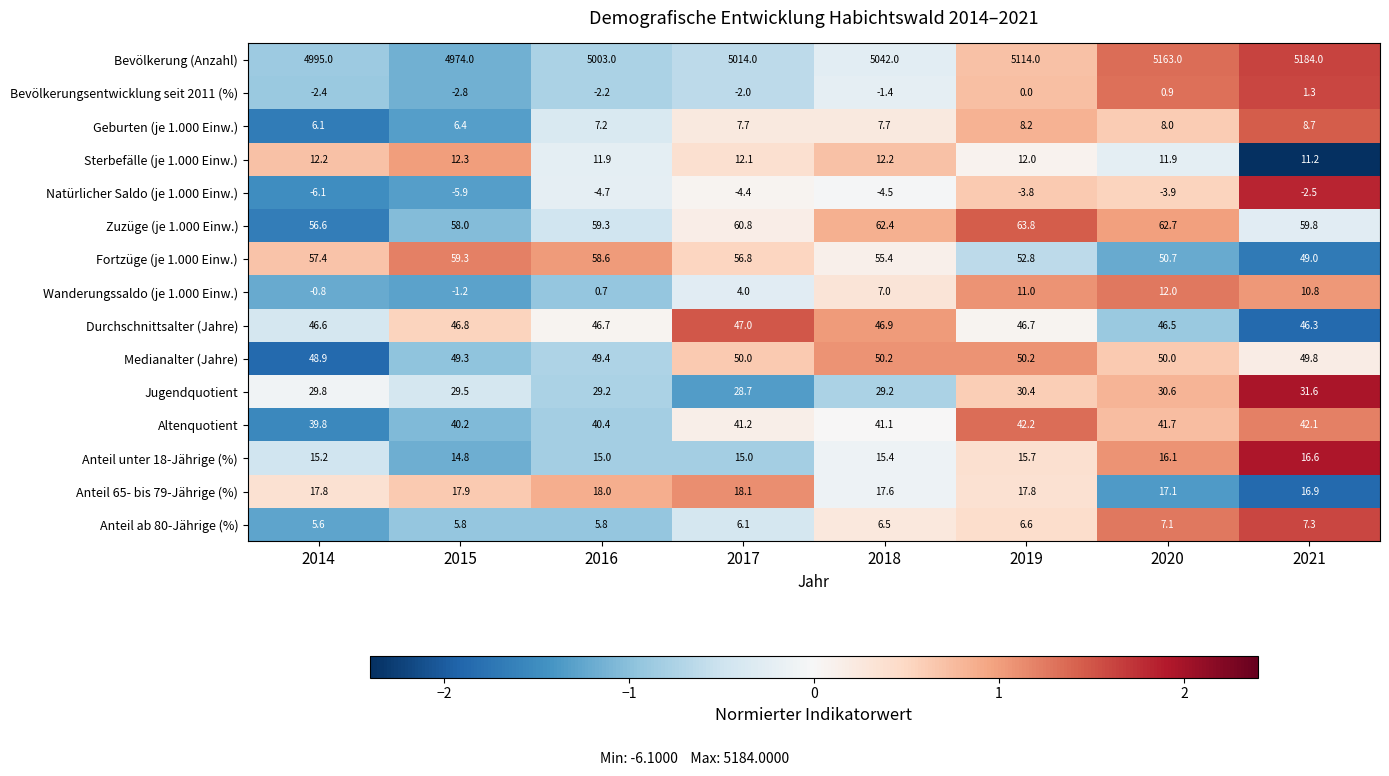

What is the sum of all Geburten (je 1.000 Einw.) values?

60.0